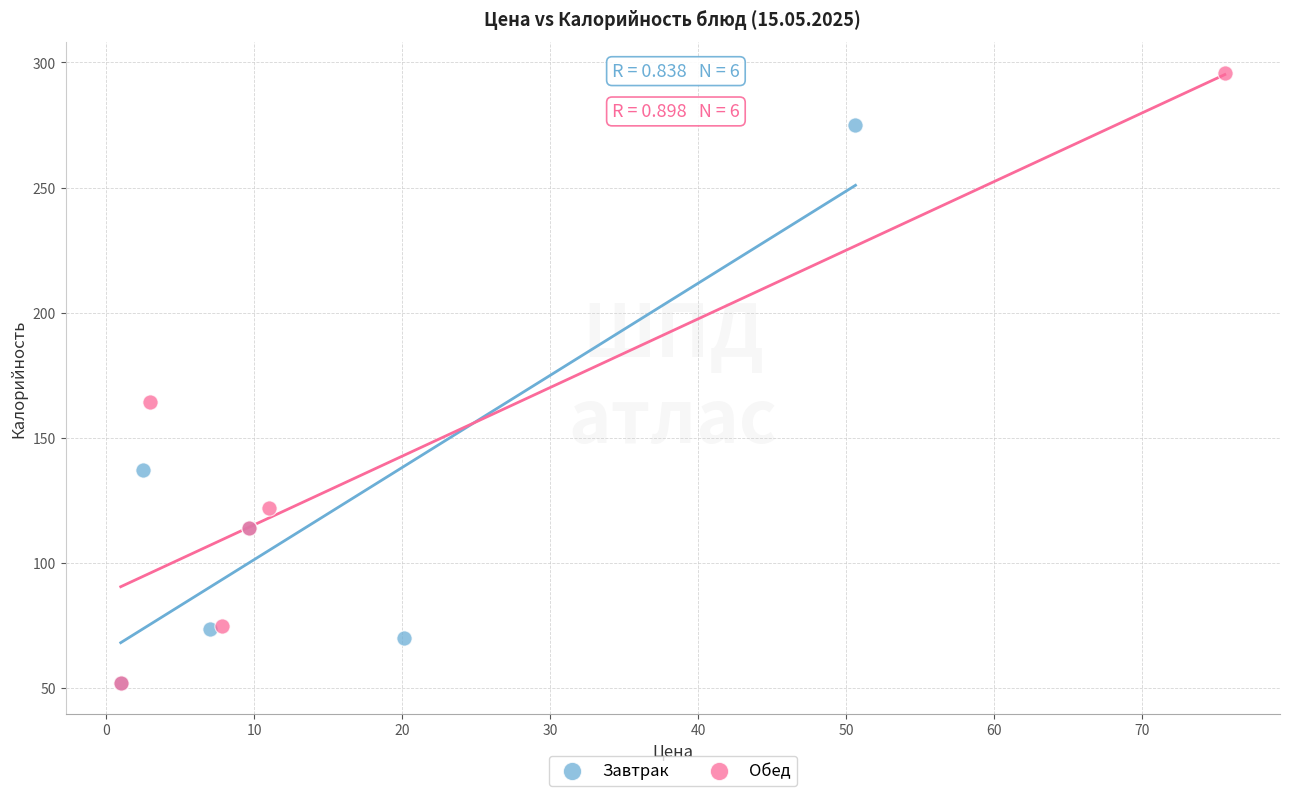

Which series has the largest Y range (max minus min)?

Обед